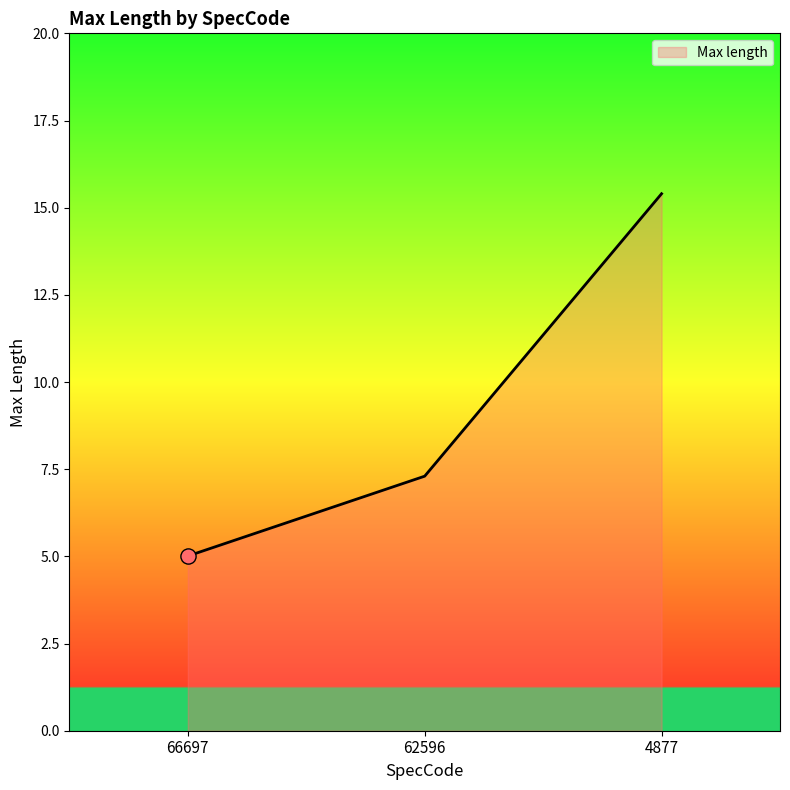

What is the ratio of the value at 62596 to the value at 4877?

0.5